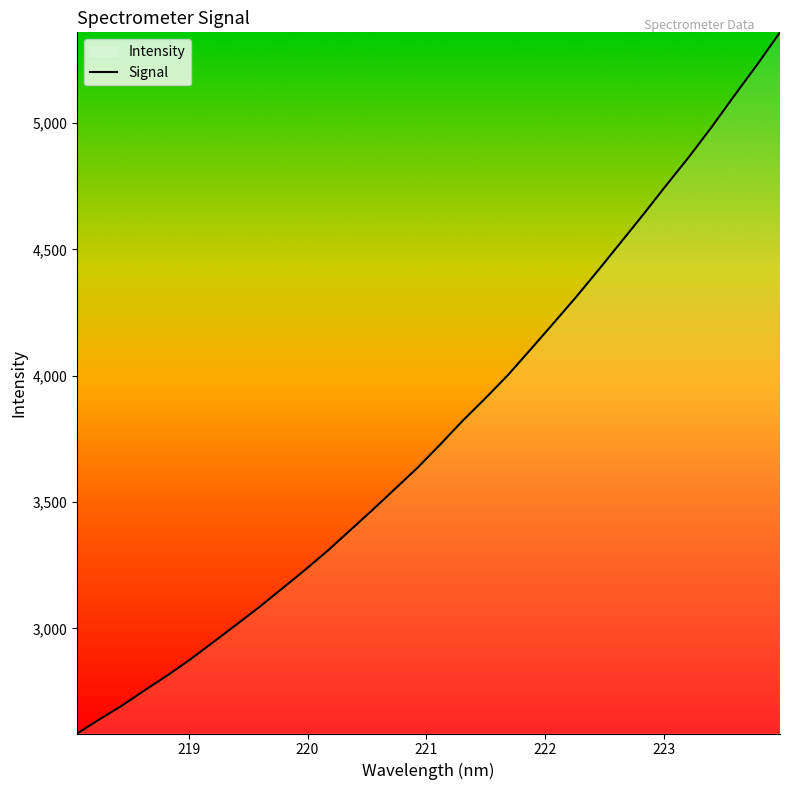

Reading right to left, what are all the values shown in this chart?

5358.4	5231.5	5110.1	4985.9	4867.7	4756.0	4641.8	4530.5	4419.9	4311.4	4207.5	4104.8	4003.2	3911.0	3822.2	3727.3	3635.5	3551.2	3467.4	3385.7	3304.2	3228.4	3155.3	3082.6	3013.9	2945.8	2878.4	2815.4	2756.8	2695.9	2641.1	2584.3